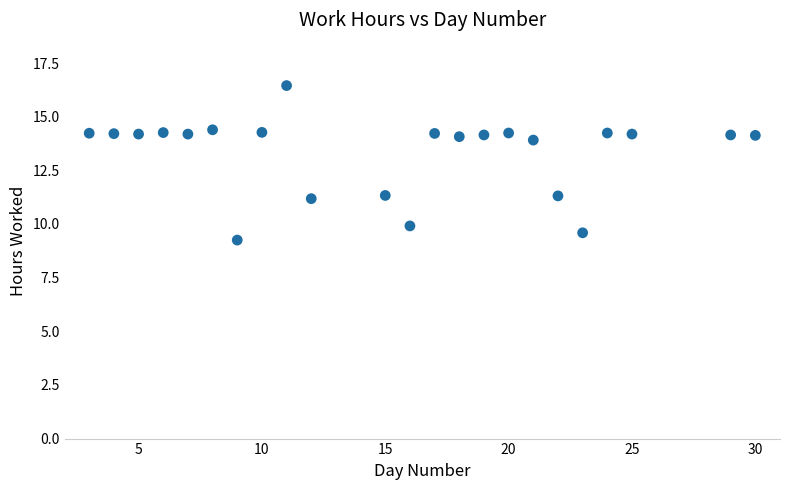

What is the range of X values (max minus min)?

27.0